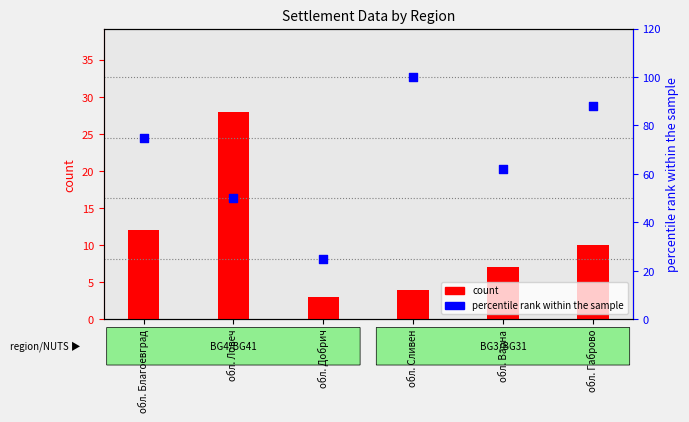

Which series has the largest Y range (max minus min)?

percentile rank within the sample